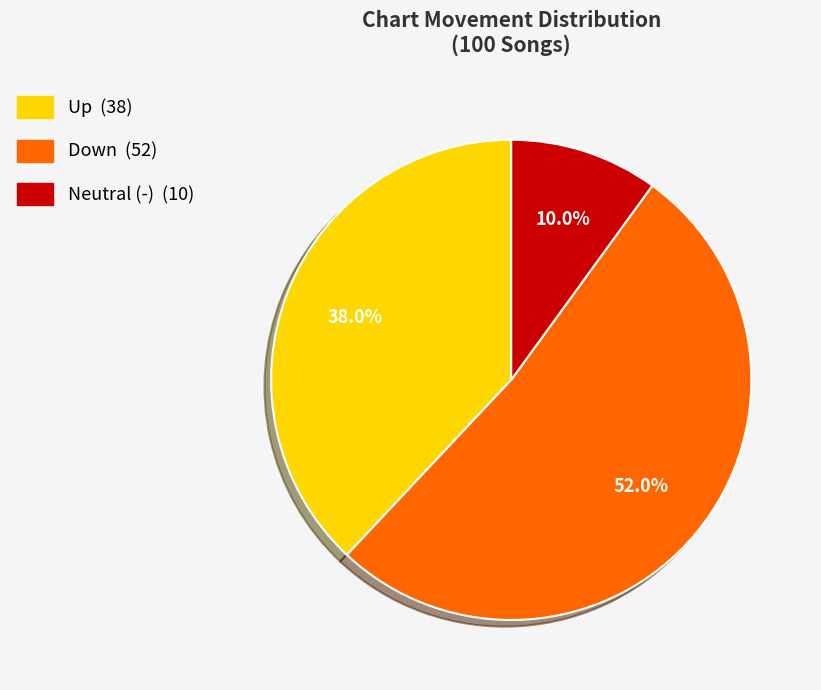

Count the number of slices in the pie.

3